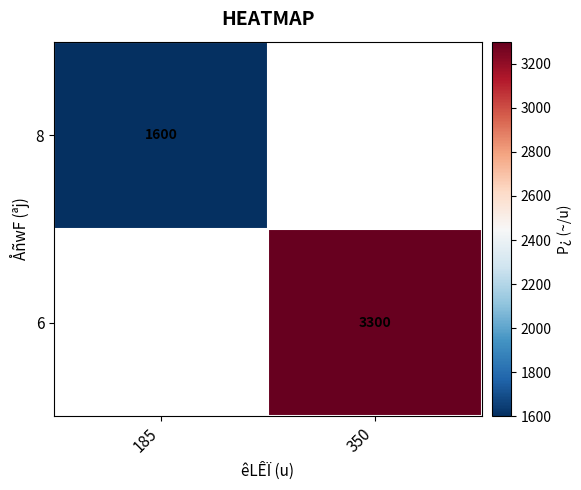

The value of 6 at 350 is 5840. True or false?

False